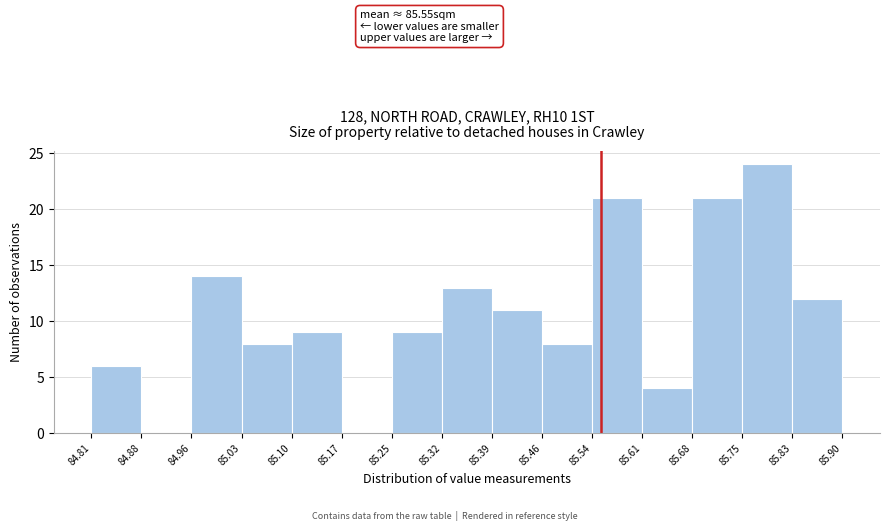

Which range on the x-axis has the tallest bar?

85.75 to 85.83